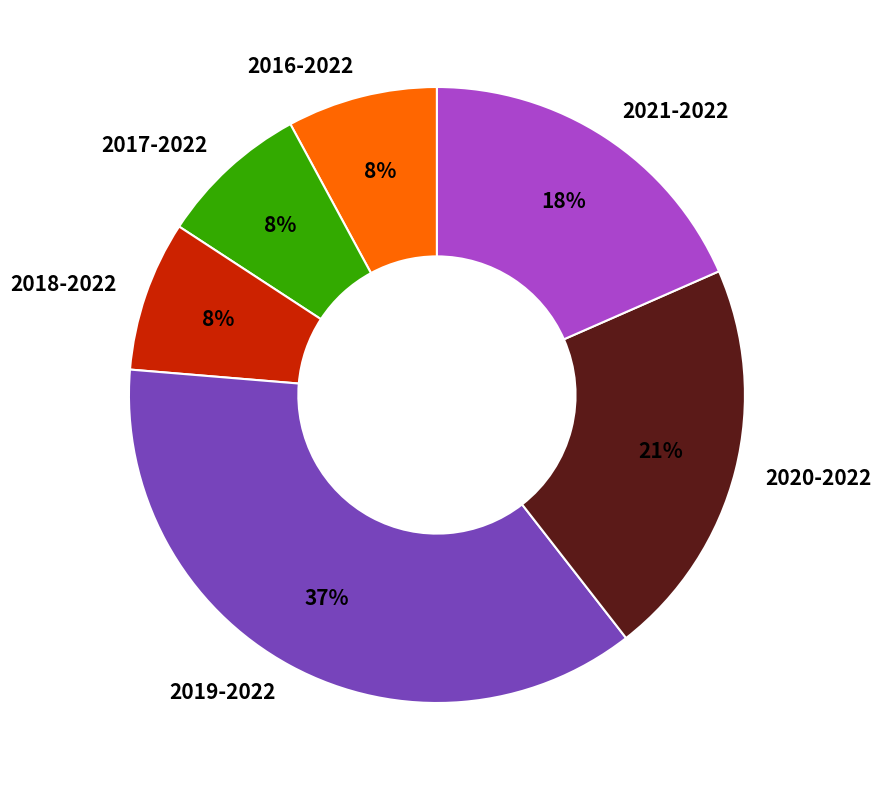

Combined, do 2017-2022 and 2021-2022 account for over 50%?

No